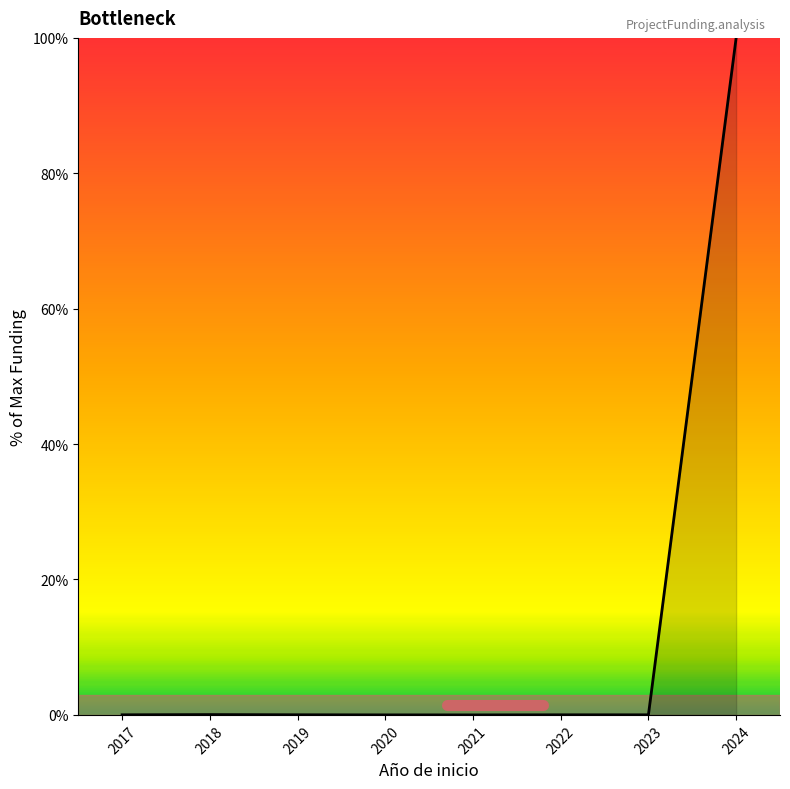

What is the average value?

12.5